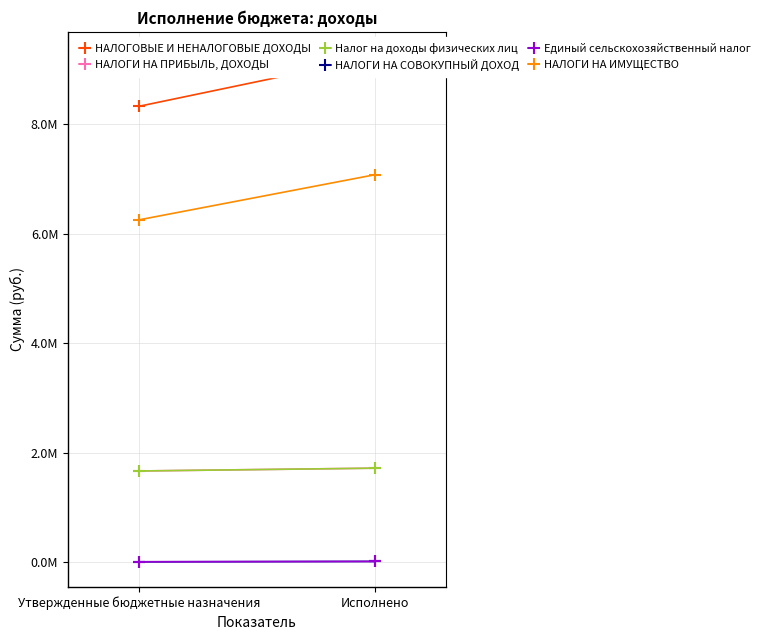

The Единый сельскохозяйственный налог series shows 3127.5 at Исполнено. True or false?

False